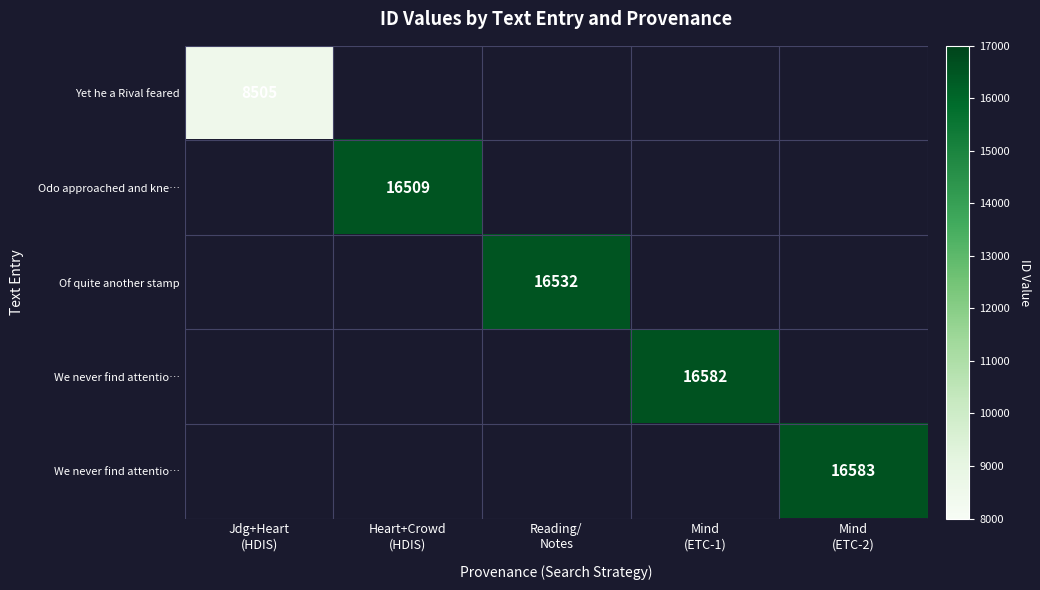

How many series are shown in this chart?

5